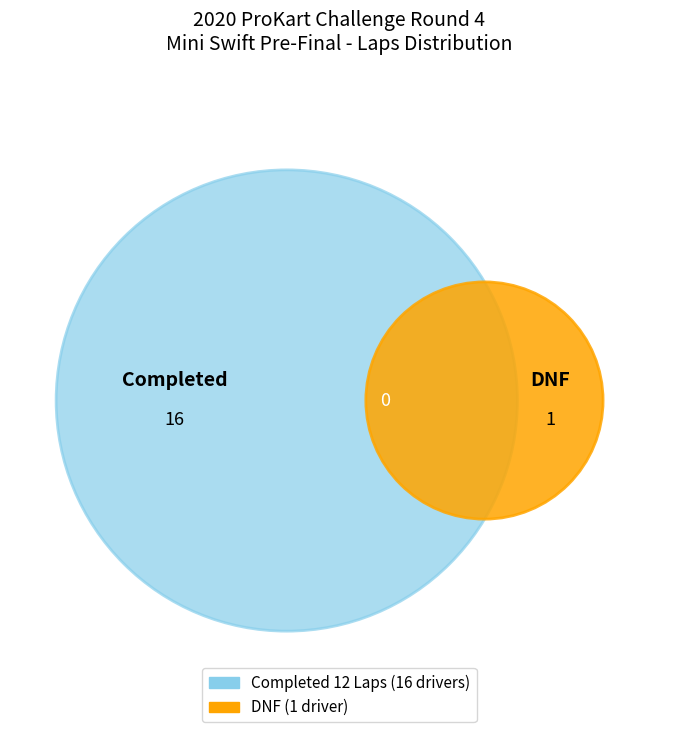

Is it true that Christian Tokunaga is 16% of the pie?

False